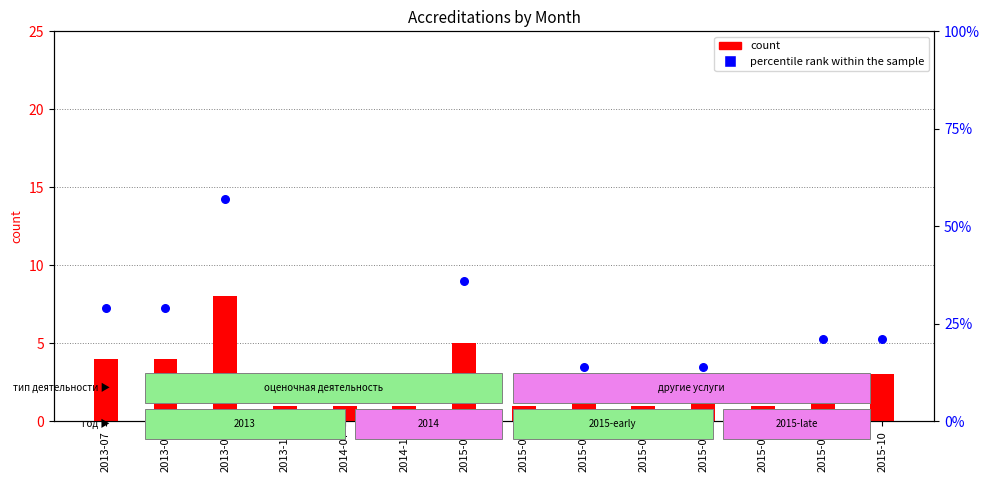

Is the value of percentile rank within the sample at 2015-02 greater than the value of count at 2015-03?

Yes